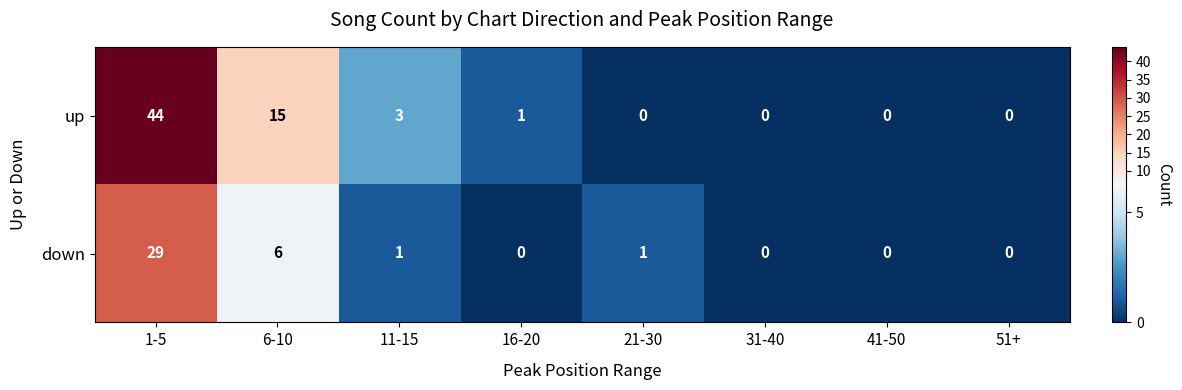

At 16-20, list the series in order from largest to smallest.

up, down